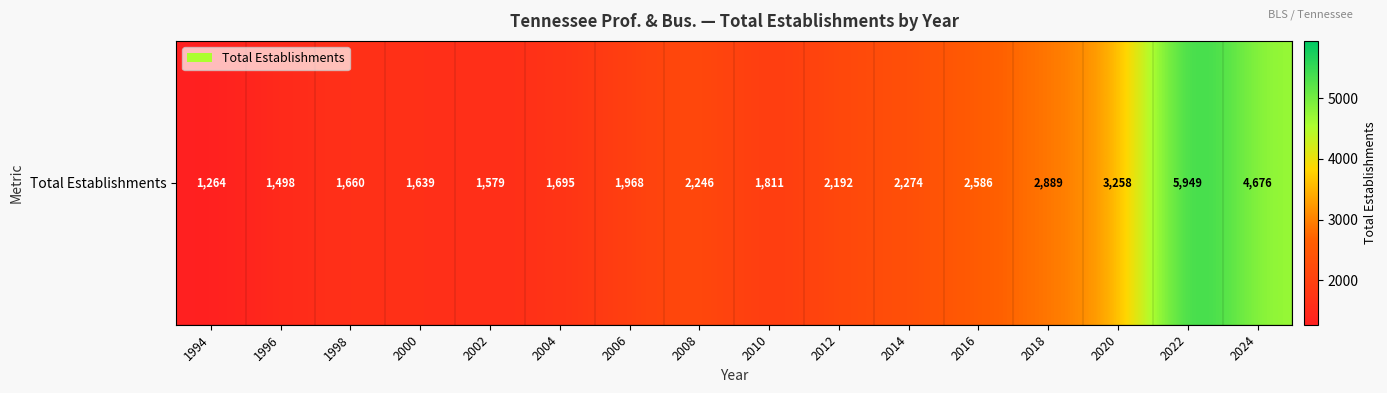

Where does the data first go above 2192?

2008